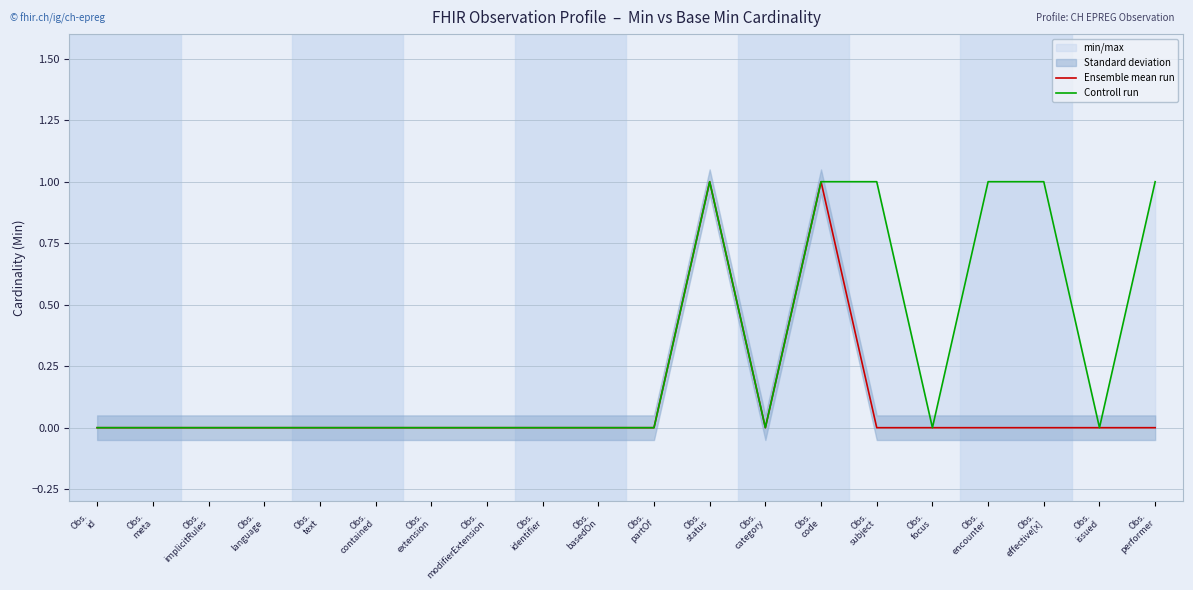

True or false: Ensemble mean run and Controll run cross at least once.

False